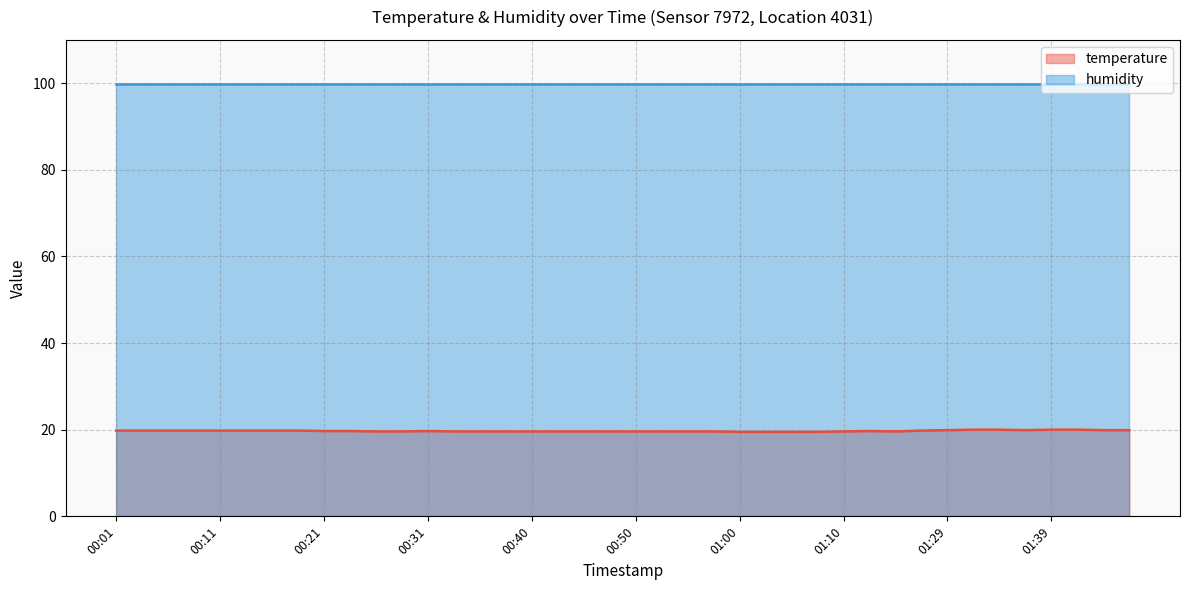

Which series has the largest range (max minus min)?

temperature (line)